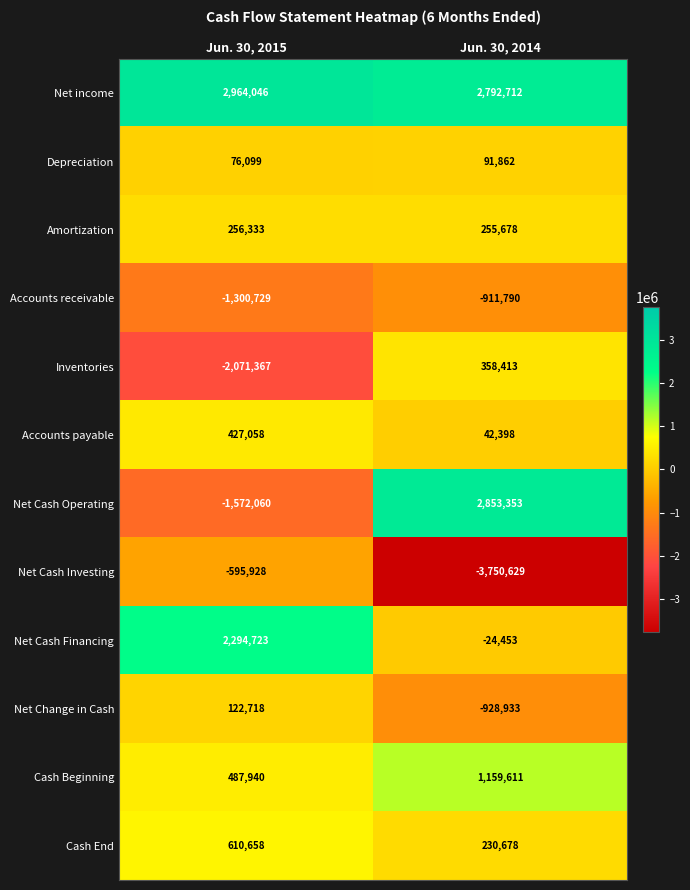

What is the total value across all series at Jun. 30, 2014?

2168900